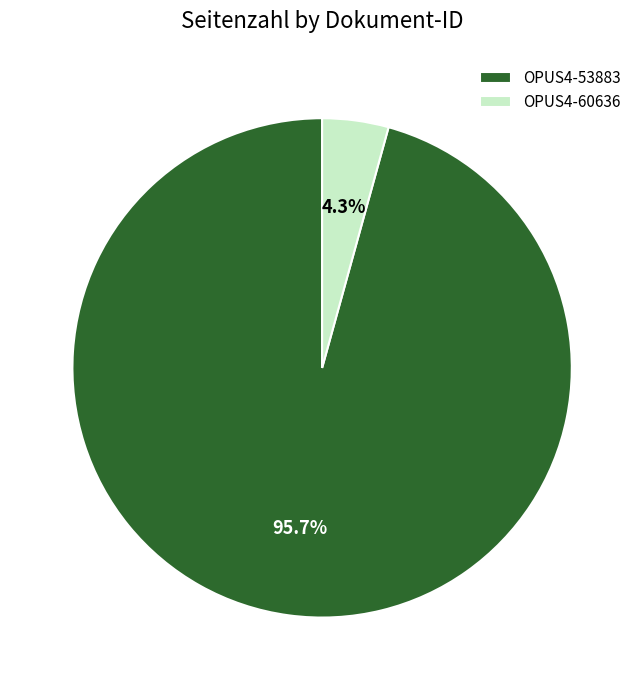

Combined, do OPUS4-60636 and OPUS4-53883 account for over 50%?

Yes